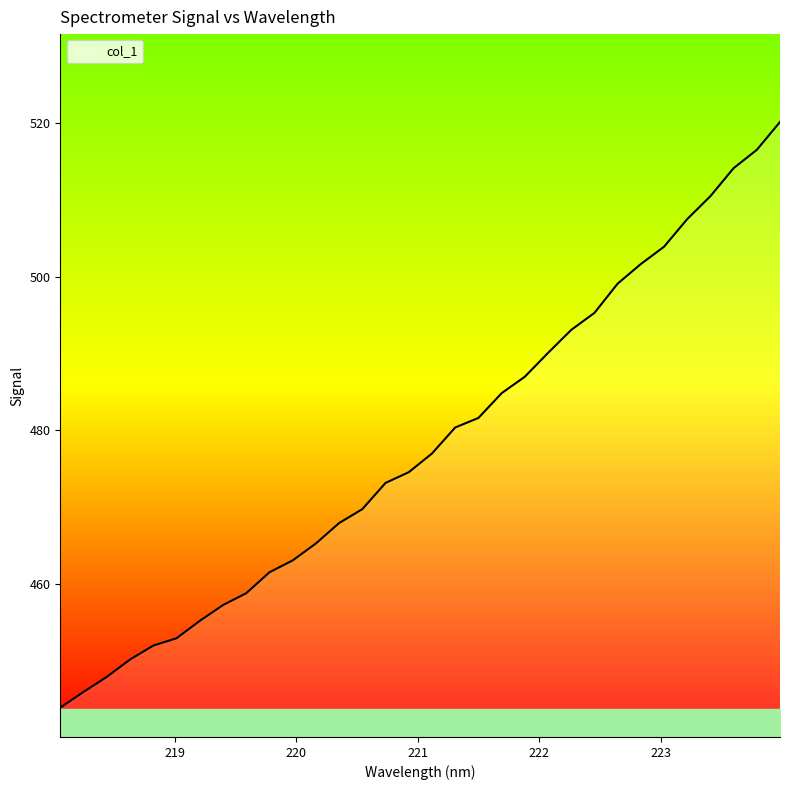

What is the average value?

478.2